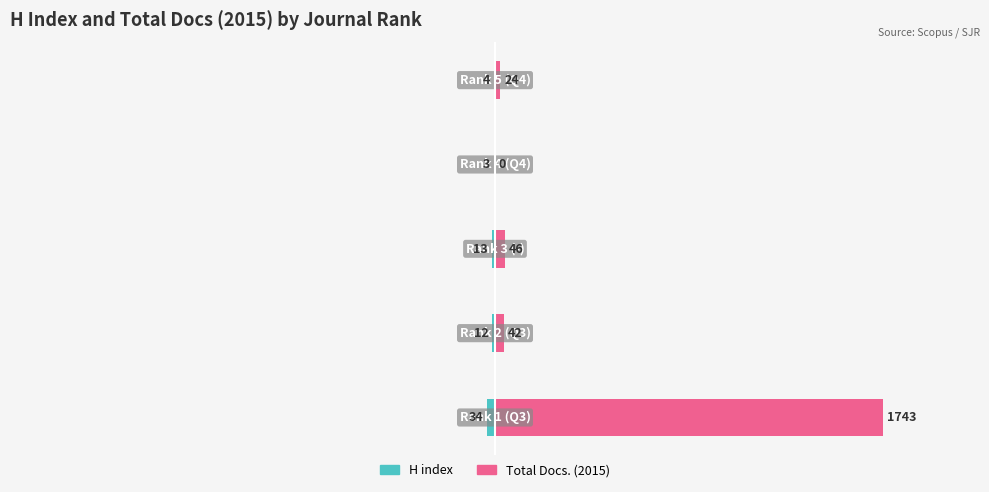

The Total Docs. (2015) series shows -930 at 3. True or false?

False